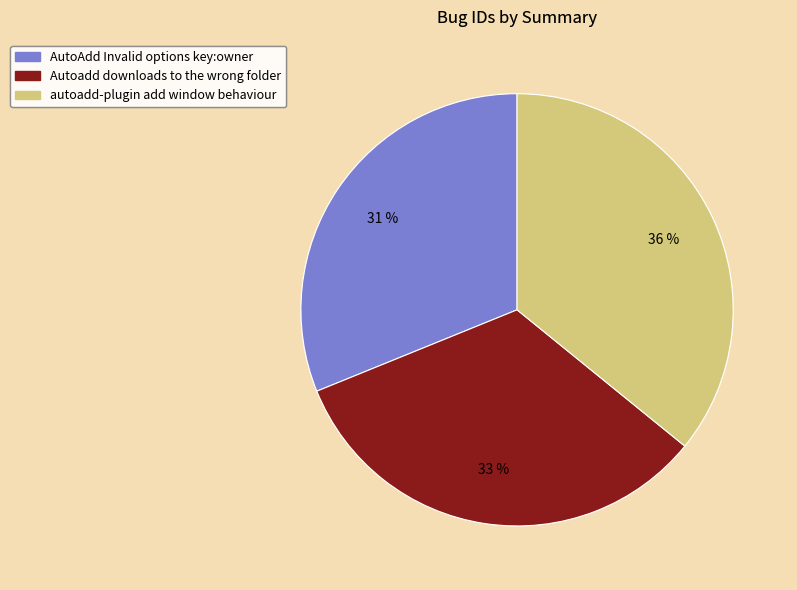

The Autoadd downloads to the wrong folder slice represents 45% of the pie. True or false?

False